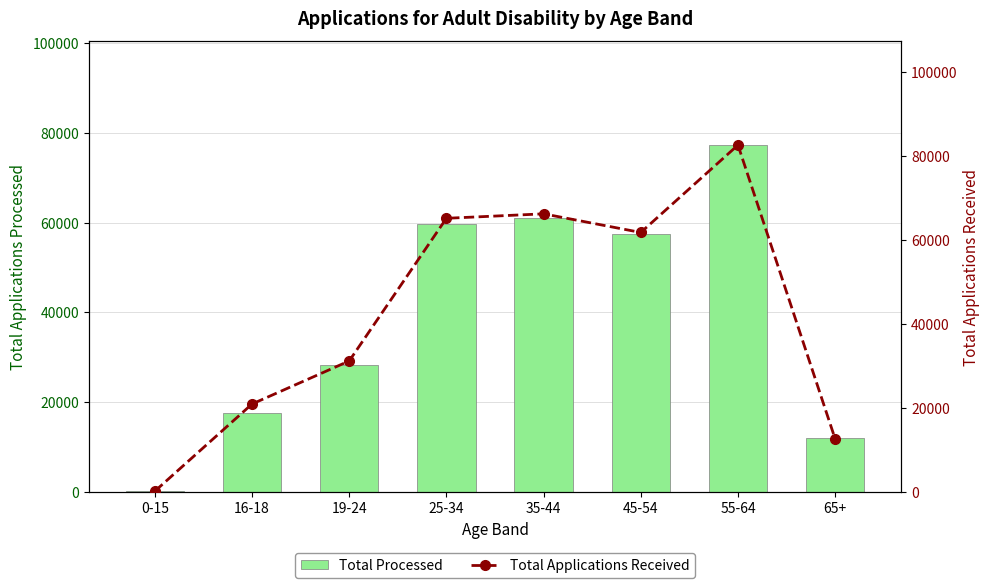

Where is Total Applications Received nearest to the value 41385?

19-24